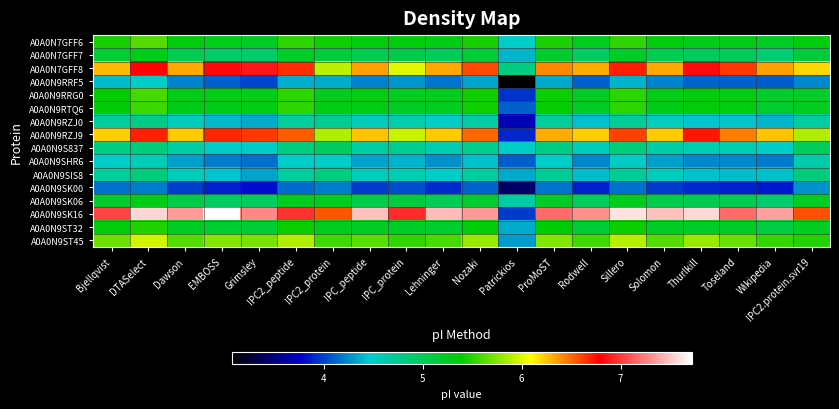

Reading left to right, extract all data points from this chart.

A0A0N7GFF6: Bjellqvist=5.5	DTASelect=5.6	Dawson=5.3	EMBOSS=5.3	Grimsley=5.2	IPC2_peptide=5.5	IPC2_protein=5.4	IPC_peptide=5.3	IPC_protein=5.3	Lehninger=5.3	Nozaki=5.5	Patrickios=4.5	ProMoST=5.5	Rodwell=5.2	Sillero=5.5	Solomon=5.3	Thurlkill=5.3	Toseland=5.3	Wikipedia=5.2	IPC2.protein.svr19=5.3
A0A0N7GFF7: Bjellqvist=5.2	DTASelect=5.3	Dawson=5.0	EMBOSS=4.9	Grimsley=4.9	IPC2_peptide=5.2	IPC2_protein=5.1	IPC_peptide=5.0	IPC_protein=5.1	Lehninger=5.0	Nozaki=5.1	Patrickios=4.4	ProMoST=5.2	Rodwell=4.9	Sillero=5.2	Solomon=5.0	Thurlkill=5.0	Toseland=5.0	Wikipedia=4.9	IPC2.protein.svr19=5.1
A0A0N7GFF8: Bjellqvist=6.3	DTASelect=6.8	Dawson=6.3	EMBOSS=6.8	Grimsley=6.9	IPC2_peptide=6.7	IPC2_protein=5.9	IPC_peptide=6.4	IPC_protein=6.0	Lehninger=6.3	Nozaki=6.6	Patrickios=4.8	ProMoST=6.4	Rodwell=6.3	Sillero=6.7	Solomon=6.3	Thurlkill=6.8	Toseland=6.6	Wikipedia=6.4	IPC2.protein.svr19=6.2
A0A0N9RRF5: Bjellqvist=4.4	DTASelect=4.5	Dawson=4.2	EMBOSS=4.1	Grimsley=4.0	IPC2_peptide=4.4	IPC2_protein=4.4	IPC_peptide=4.2	IPC_protein=4.3	Lehninger=4.2	Nozaki=4.3	Patrickios=3.1	ProMoST=4.3	Rodwell=4.1	Sillero=4.4	Solomon=4.2	Thurlkill=4.1	Toseland=4.1	Wikipedia=4.1	IPC2.protein.svr19=4.2
A0A0N9RRG0: Bjellqvist=5.4	DTASelect=5.6	Dawson=5.3	EMBOSS=5.3	Grimsley=5.3	IPC2_peptide=5.5	IPC2_protein=5.2	IPC_peptide=5.3	IPC_protein=5.2	Lehninger=5.2	Nozaki=5.4	Patrickios=3.9	ProMoST=5.4	Rodwell=5.2	Sillero=5.5	Solomon=5.3	Thurlkill=5.3	Toseland=5.3	Wikipedia=5.2	IPC2.protein.svr19=5.2
A0A0N9RTQ6: Bjellqvist=5.4	DTASelect=5.6	Dawson=5.3	EMBOSS=5.3	Grimsley=5.3	IPC2_peptide=5.5	IPC2_protein=5.3	IPC_peptide=5.3	IPC_protein=5.2	Lehninger=5.2	Nozaki=5.4	Patrickios=4.1	ProMoST=5.4	Rodwell=5.2	Sillero=5.5	Solomon=5.3	Thurlkill=5.3	Toseland=5.3	Wikipedia=5.2	IPC2.protein.svr19=5.2
A0A0N9RZJ0: Bjellqvist=4.7	DTASelect=4.8	Dawson=4.5	EMBOSS=4.4	Grimsley=4.4	IPC2_peptide=4.7	IPC2_protein=4.7	IPC_peptide=4.5	IPC_protein=4.6	Lehninger=4.5	Nozaki=4.6	Patrickios=3.7	ProMoST=4.7	Rodwell=4.4	Sillero=4.7	Solomon=4.5	Thurlkill=4.4	Toseland=4.4	Wikipedia=4.4	IPC2.protein.svr19=4.6
A0A0N9RZJ9: Bjellqvist=6.2	DTASelect=6.7	Dawson=6.2	EMBOSS=6.7	Grimsley=6.6	IPC2_peptide=6.5	IPC2_protein=5.9	IPC_peptide=6.2	IPC_protein=5.9	Lehninger=6.2	Nozaki=6.5	Patrickios=3.9	ProMoST=6.3	Rodwell=6.2	Sillero=6.6	Solomon=6.2	Thurlkill=6.7	Toseland=6.4	Wikipedia=6.2	IPC2.protein.svr19=5.9
A0A0N9S837: Bjellqvist=4.8	DTASelect=4.8	Dawson=4.6	EMBOSS=4.5	Grimsley=4.5	IPC2_peptide=4.8	IPC2_protein=5.0	IPC_peptide=4.6	IPC_protein=4.7	Lehninger=4.6	Nozaki=4.7	Patrickios=4.5	ProMoST=4.8	Rodwell=4.6	Sillero=4.8	Solomon=4.6	Thurlkill=4.6	Toseland=4.6	Wikipedia=4.5	IPC2.protein.svr19=5.0
A0A0N9SHR6: Bjellqvist=4.5	DTASelect=4.6	Dawson=4.3	EMBOSS=4.2	Grimsley=4.2	IPC2_peptide=4.5	IPC2_protein=4.5	IPC_peptide=4.3	IPC_protein=4.4	Lehninger=4.3	Nozaki=4.4	Patrickios=4.1	ProMoST=4.5	Rodwell=4.2	Sillero=4.5	Solomon=4.3	Thurlkill=4.2	Toseland=4.2	Wikipedia=4.2	IPC2.protein.svr19=4.6
A0A0N9SIS8: Bjellqvist=4.7	DTASelect=4.8	Dawson=4.5	EMBOSS=4.4	Grimsley=4.3	IPC2_peptide=4.7	IPC2_protein=4.8	IPC_peptide=4.5	IPC_protein=4.6	Lehninger=4.5	Nozaki=4.7	Patrickios=4.3	ProMoST=4.7	Rodwell=4.4	Sillero=4.7	Solomon=4.5	Thurlkill=4.4	Toseland=4.4	Wikipedia=4.4	IPC2.protein.svr19=4.8
A0A0N9SK00: Bjellqvist=4.2	DTASelect=4.2	Dawson=4.0	EMBOSS=3.9	Grimsley=3.8	IPC2_peptide=4.1	IPC2_protein=4.2	IPC_peptide=4.0	IPC_protein=4.0	Lehninger=3.9	Nozaki=4.1	Patrickios=3.4	ProMoST=4.2	Rodwell=3.9	Sillero=4.2	Solomon=4.0	Thurlkill=3.9	Toseland=3.9	Wikipedia=3.9	IPC2.protein.svr19=4.3
A0A0N9SK06: Bjellqvist=5.2	DTASelect=5.3	Dawson=5.1	EMBOSS=4.9	Grimsley=5.0	IPC2_peptide=5.2	IPC2_protein=5.2	IPC_peptide=5.1	IPC_protein=5.1	Lehninger=5.0	Nozaki=5.2	Patrickios=4.6	ProMoST=5.2	Rodwell=5.0	Sillero=5.3	Solomon=5.1	Thurlkill=5.0	Toseland=5.0	Wikipedia=4.9	IPC2.protein.svr19=5.2
A0A0N9SK16: Bjellqvist=7.0	DTASelect=7.6	Dawson=7.4	EMBOSS=7.7	Grimsley=7.3	IPC2_peptide=7.0	IPC2_protein=6.5	IPC_peptide=7.5	IPC_protein=6.9	Lehninger=7.5	Nozaki=7.3	Patrickios=4.0	ProMoST=7.2	Rodwell=7.3	Sillero=7.6	Solomon=7.5	Thurlkill=7.6	Toseland=7.2	Wikipedia=7.4	IPC2.protein.svr19=6.6
A0A0N9ST32: Bjellqvist=5.3	DTASelect=5.5	Dawson=5.2	EMBOSS=5.2	Grimsley=5.1	IPC2_peptide=5.4	IPC2_protein=5.2	IPC_peptide=5.2	IPC_protein=5.2	Lehninger=5.2	Nozaki=5.3	Patrickios=4.4	ProMoST=5.4	Rodwell=5.1	Sillero=5.4	Solomon=5.2	Thurlkill=5.2	Toseland=5.2	Wikipedia=5.1	IPC2.protein.svr19=5.2
A0A0N9ST45: Bjellqvist=5.7	DTASelect=6.0	Dawson=5.6	EMBOSS=5.8	Grimsley=5.7	IPC2_peptide=5.9	IPC2_protein=5.6	IPC_peptide=5.6	IPC_protein=5.5	Lehninger=5.6	Nozaki=5.8	Patrickios=4.3	ProMoST=5.7	Rodwell=5.6	Sillero=5.9	Solomon=5.6	Thurlkill=5.8	Toseland=5.7	Wikipedia=5.5	IPC2.protein.svr19=5.5